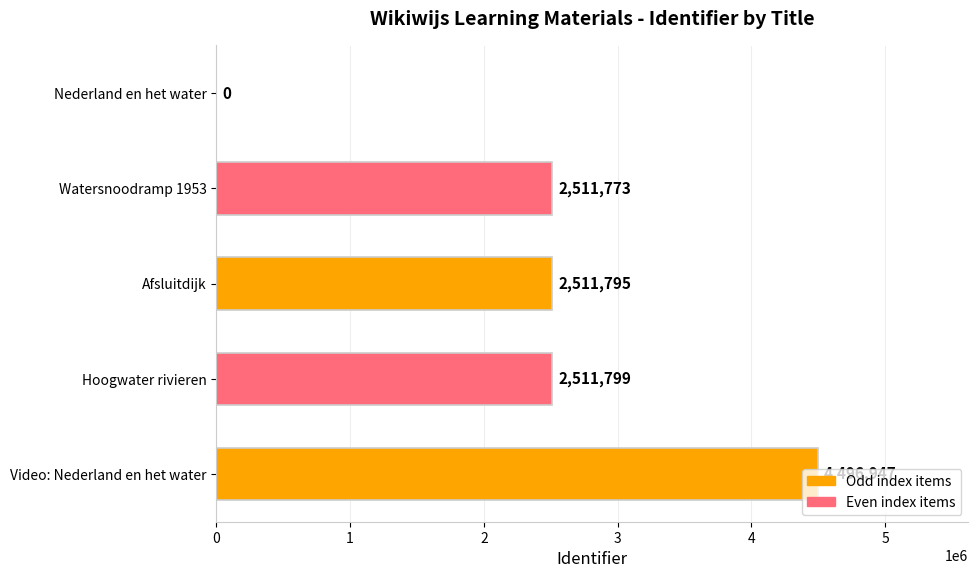

Is it true that the value at Hoogwater rivieren is 898978?

False